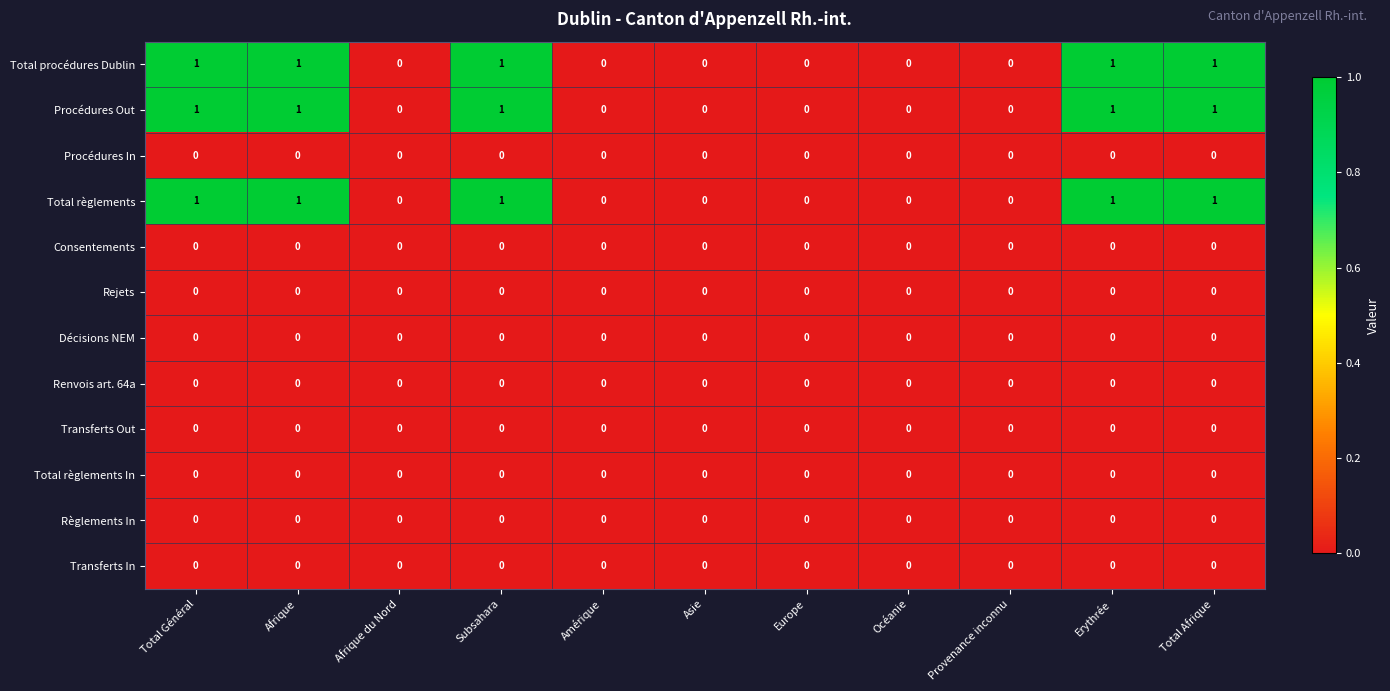

How many Procédures Out values are between 0 and 1?

11